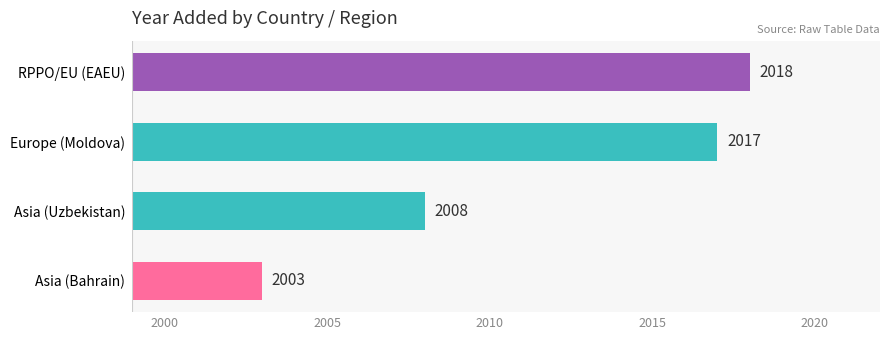

List the labels in order of value, largest first.

RPPO/EU (EAEU), Europe (Moldova), Asia (Uzbekistan), Asia (Bahrain)